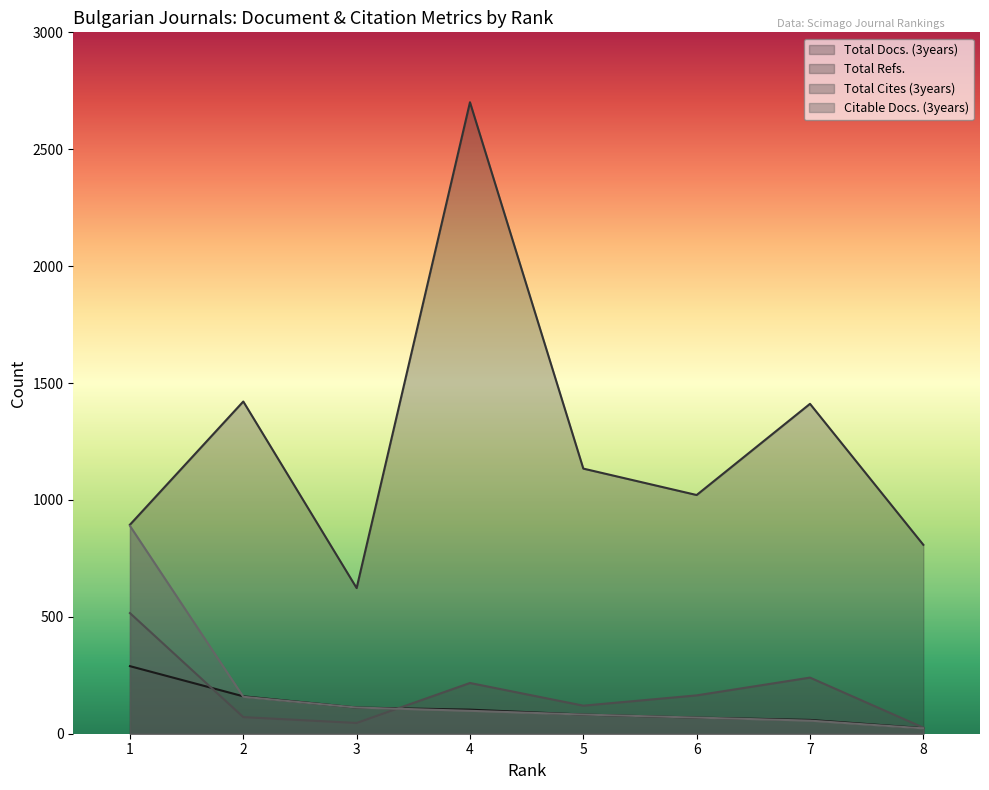

At how many categories does at least one series exceed 1251?

3